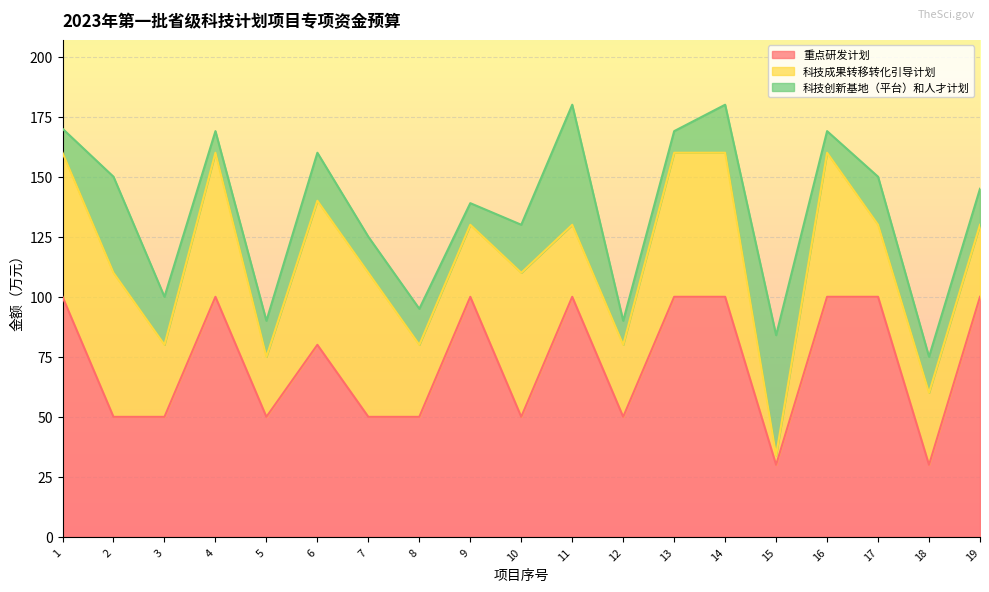

Reading left to right, transcribe all the data shown in this chart.

重点研发计划: 1=100	2=50	3=50	4=100	5=50	6=80	7=50	8=50	9=100	10=50	11=100	12=50	13=100	14=100	15=30	16=100	17=100	18=30	19=100
科技成果转移转化引导计划: 1=60	2=60	3=30	4=60	5=25	6=60	7=60	8=30	9=30	10=60	11=30	12=30	13=60	14=60	15=4	16=60	17=30	18=30	19=30
科技创新基地（平台）和人才计划: 1=10	2=40	3=20	4=9	5=15	6=20	7=15	8=15	9=9	10=20	11=50	12=10	13=9	14=20	15=50	16=9	17=20	18=15	19=15